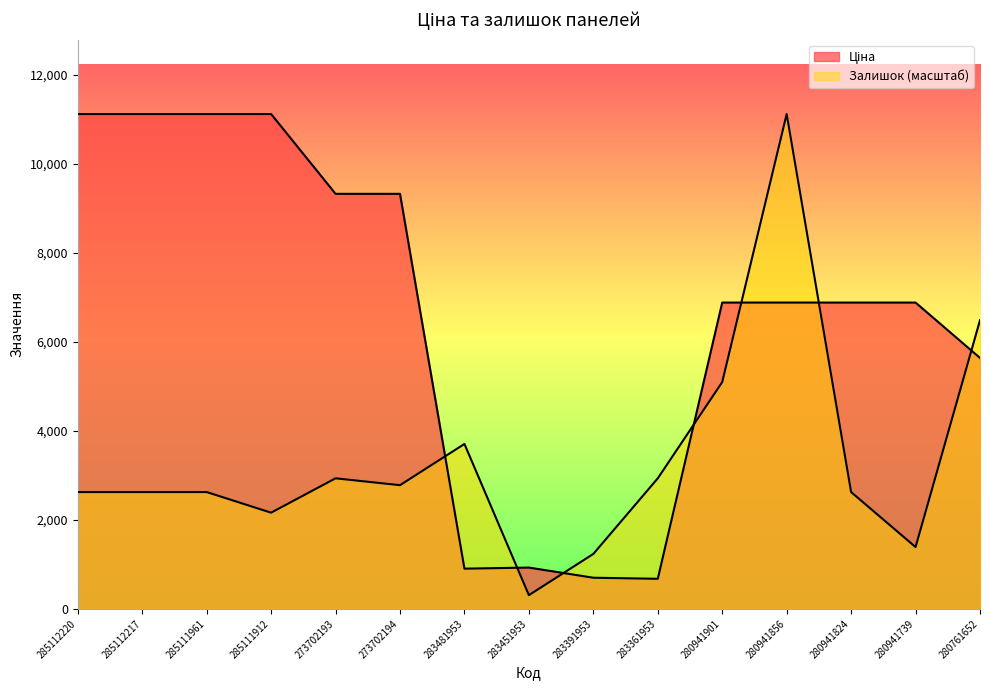

List the labels in order of Ціна value, largest first.

285112220, 285112217, 285111961, 285111912, 273702193, 273702194, 280941901, 280941856, 280941824, 280941739, 280761652, 283451953, 283481953, 283391953, 283361953